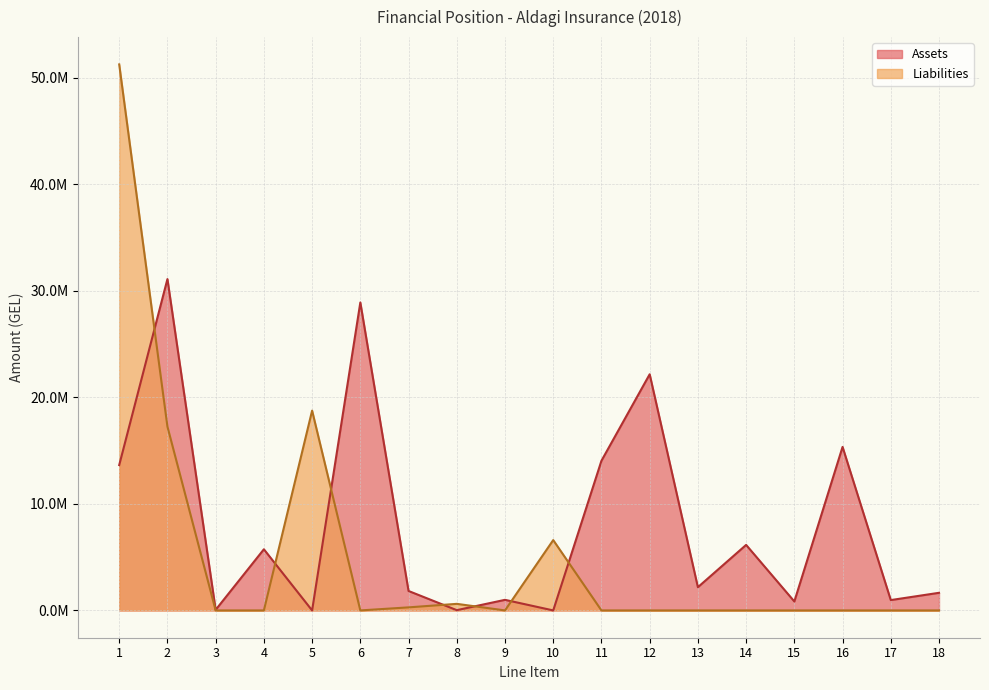

Between which two adjacent categories do Assets and Liabilities first intersect?

1 and 2